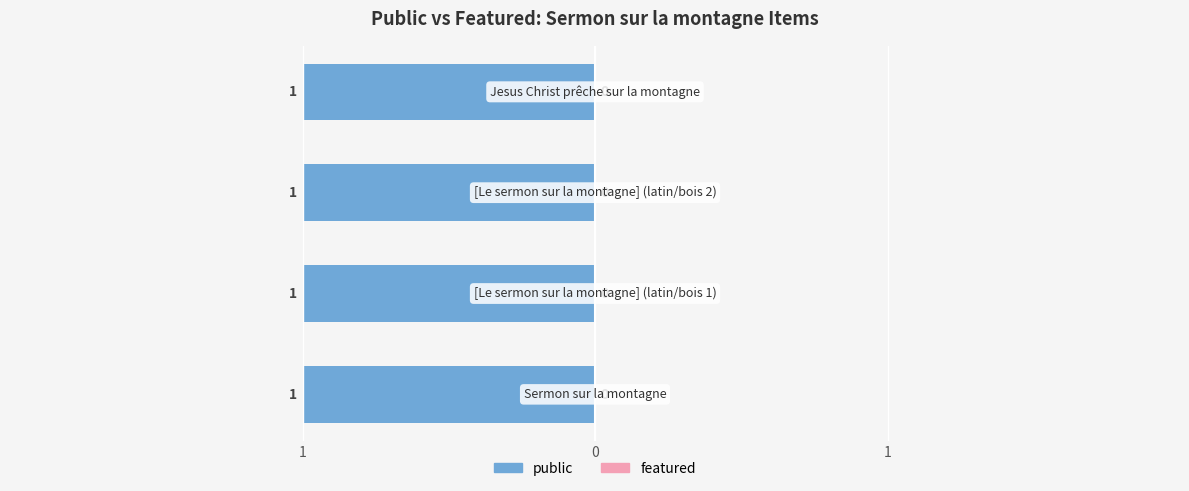

What is the label of the 2nd bar from the left?

[Le sermon sur la montagne] (latin/bois 1)